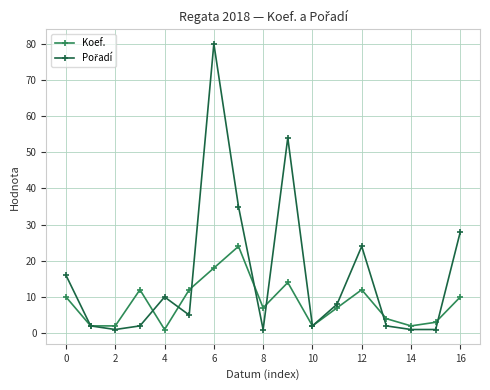

How many lines are shown in the chart?

2